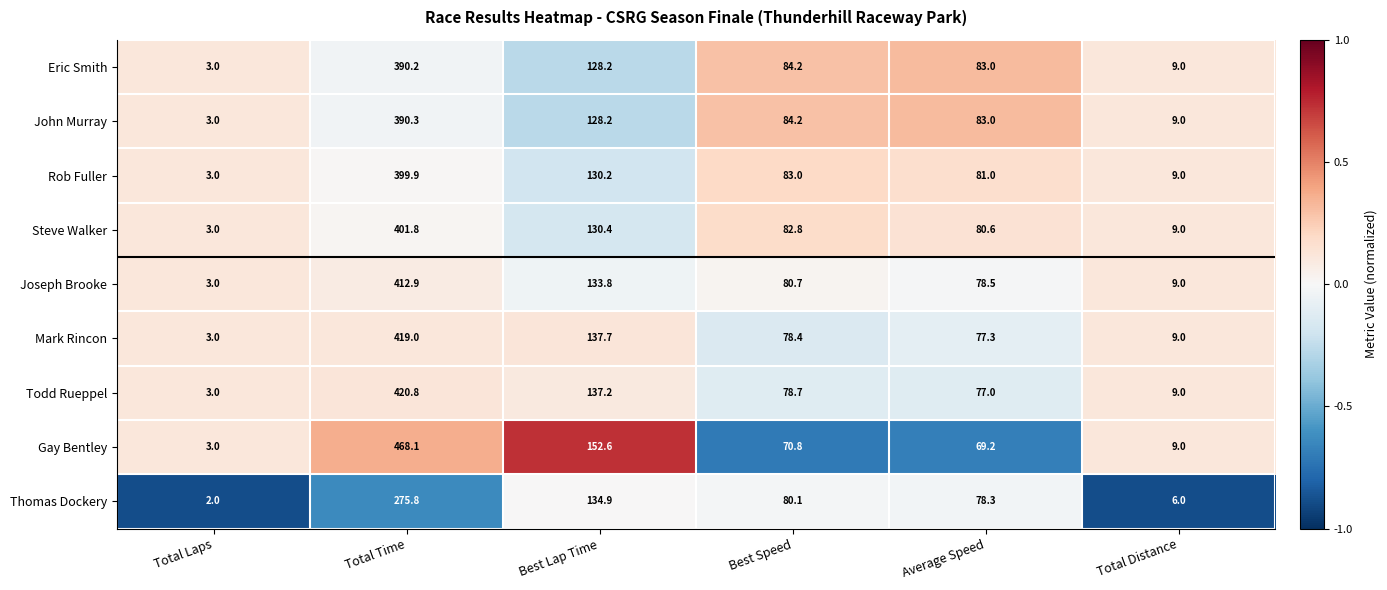

What is the difference between the highest and lowest values at Average Speed?

13.8